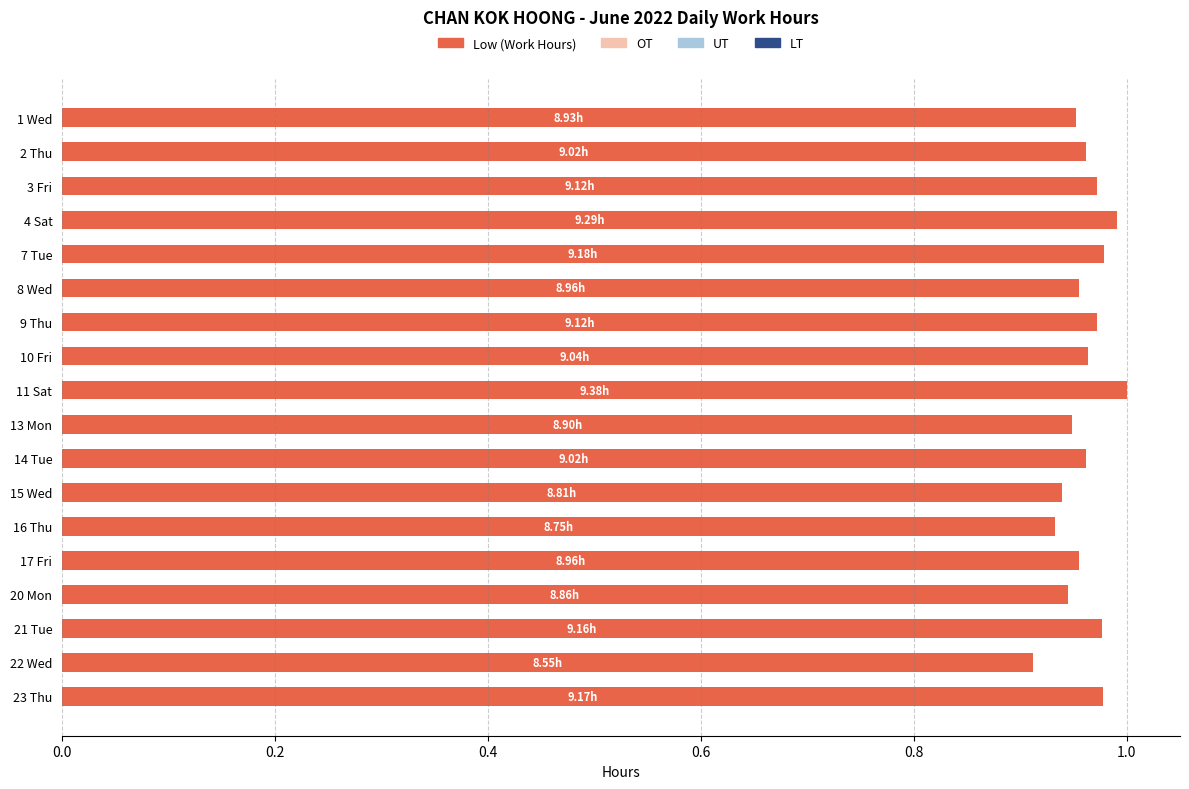

What is the sum of all values?

17.3